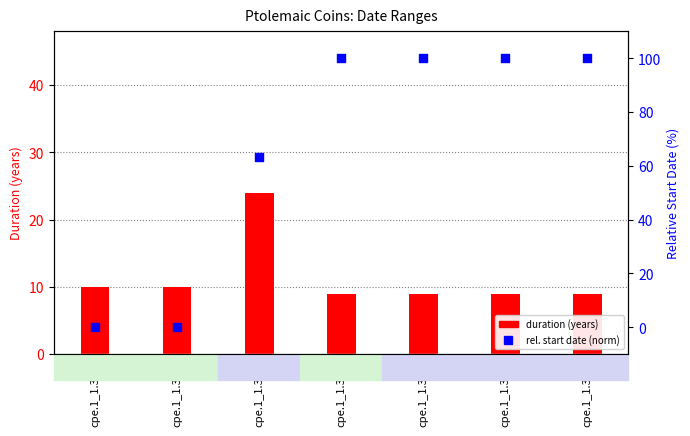

Which series has the largest Y range (max minus min)?

rel. start date (norm)